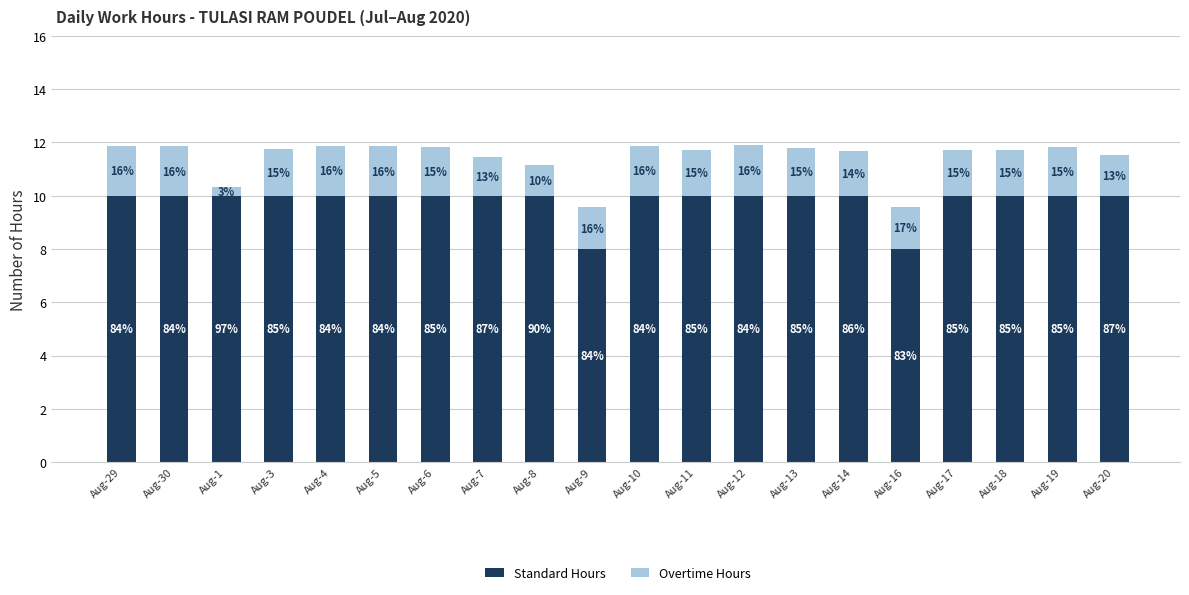

Are the bars grouped side by side (vs. stacked)?

No